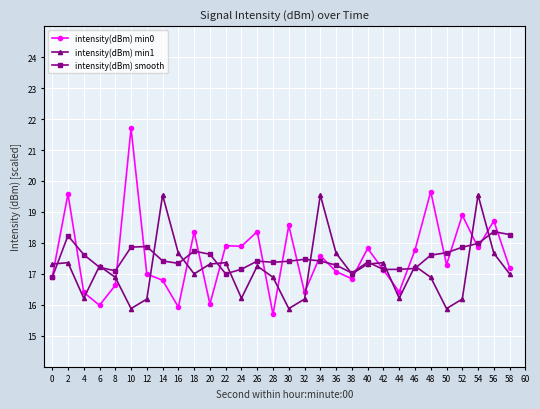

What is the value of the intensity(dBm) smooth point at the 18th from the left?

17.4